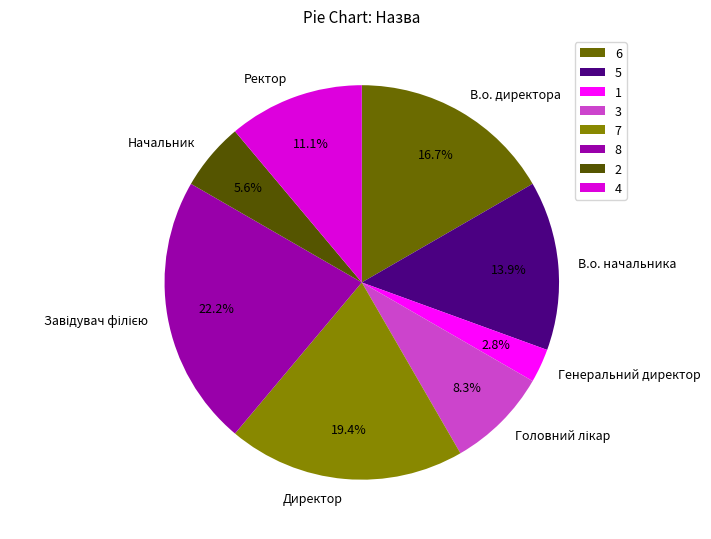

Does В.о. директора represent more than half of the total?

No